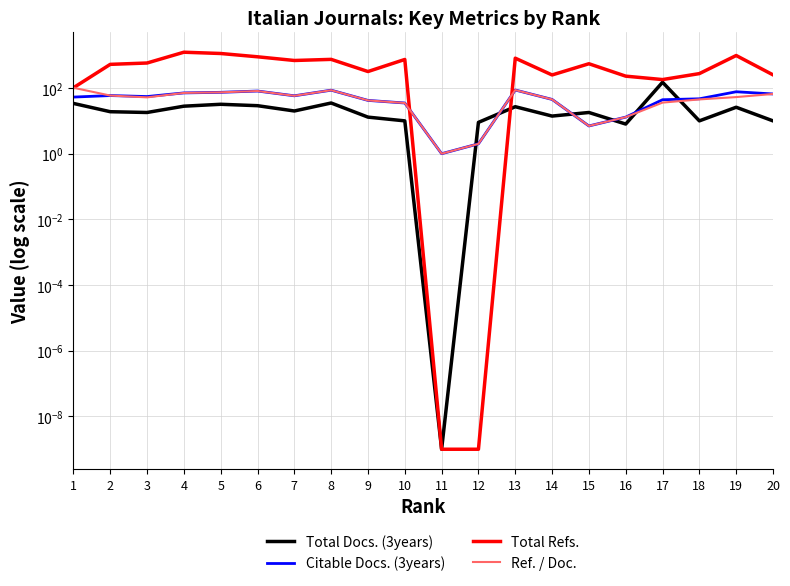

What is the highest value of the Total Docs. (3years) series?

150.0